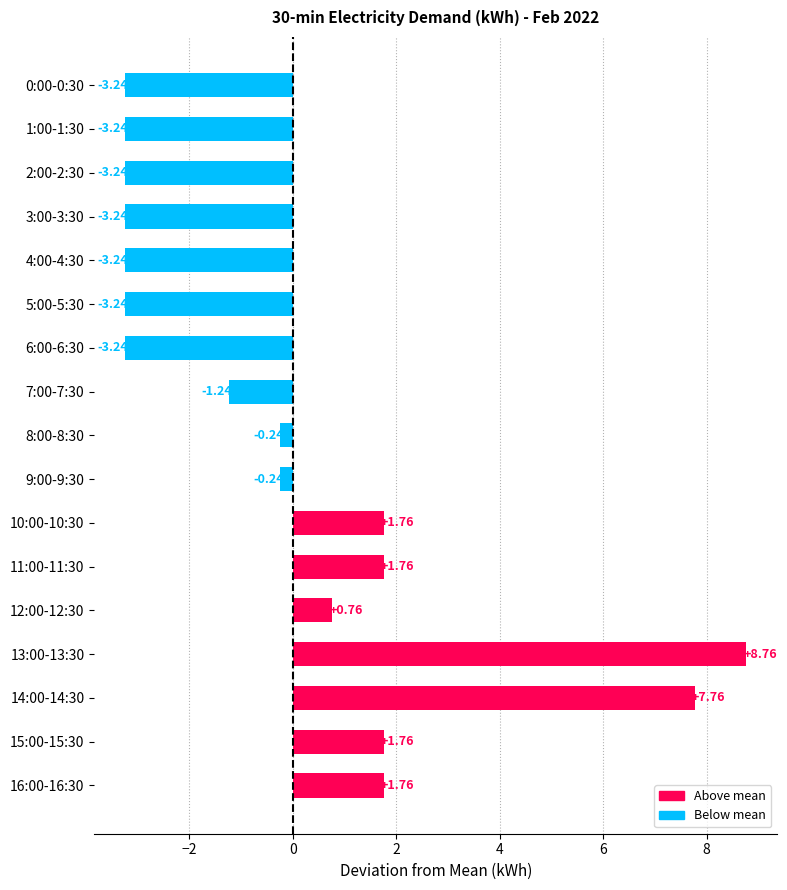

How many values are below 0?

10